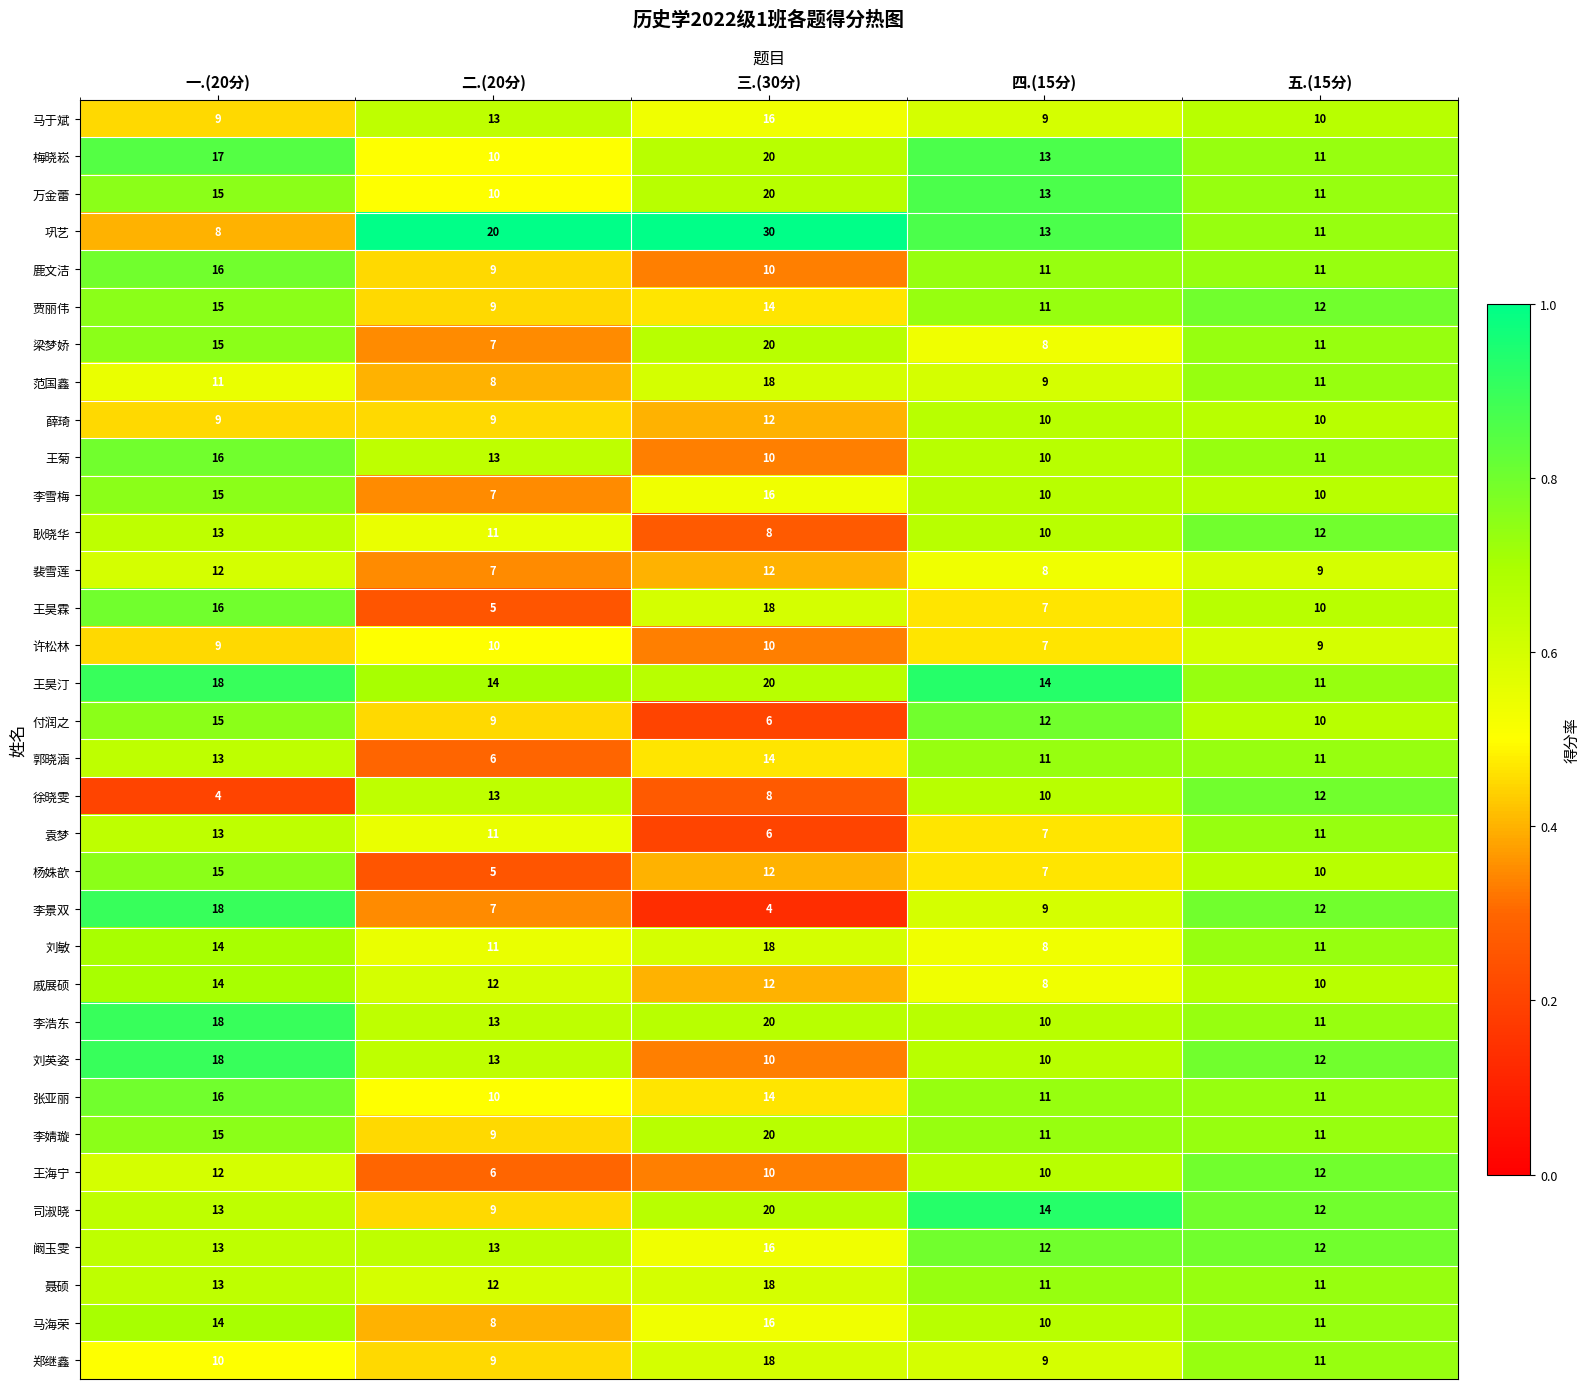

Which category has the highest value across all series?

三.(30分)